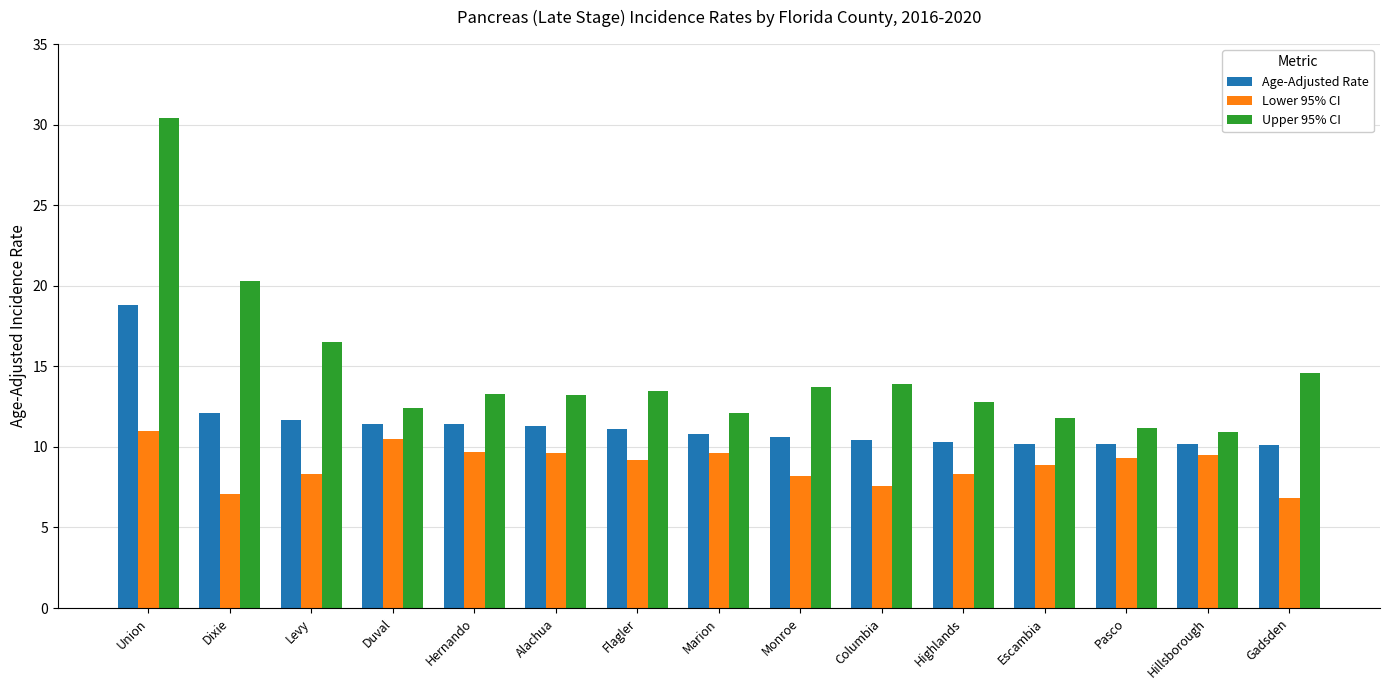

What is the label of the 4th bar from the right?

Escambia